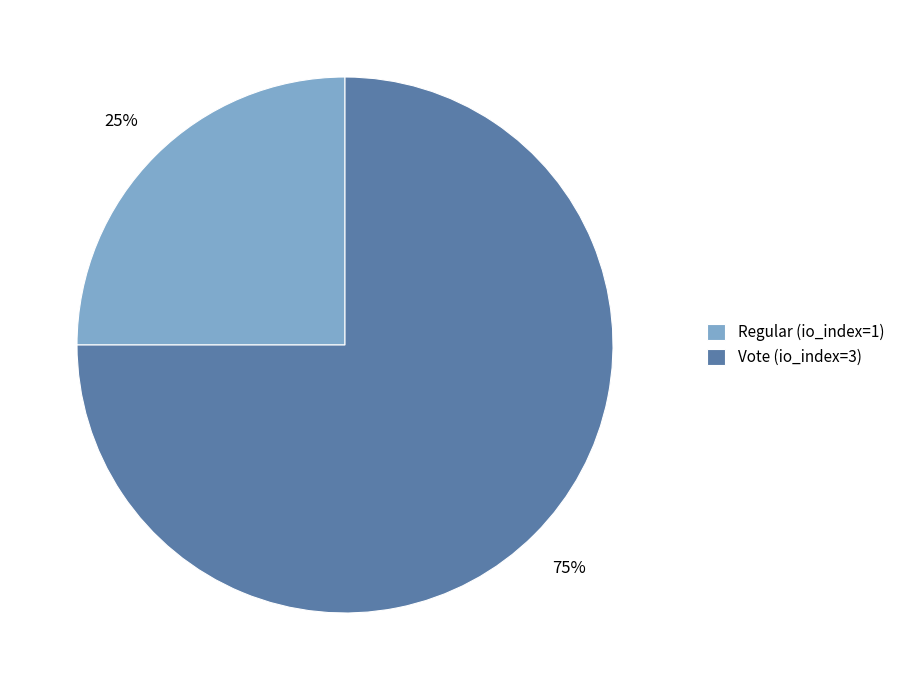

To the nearest percent, what is the average slice percentage?

50%